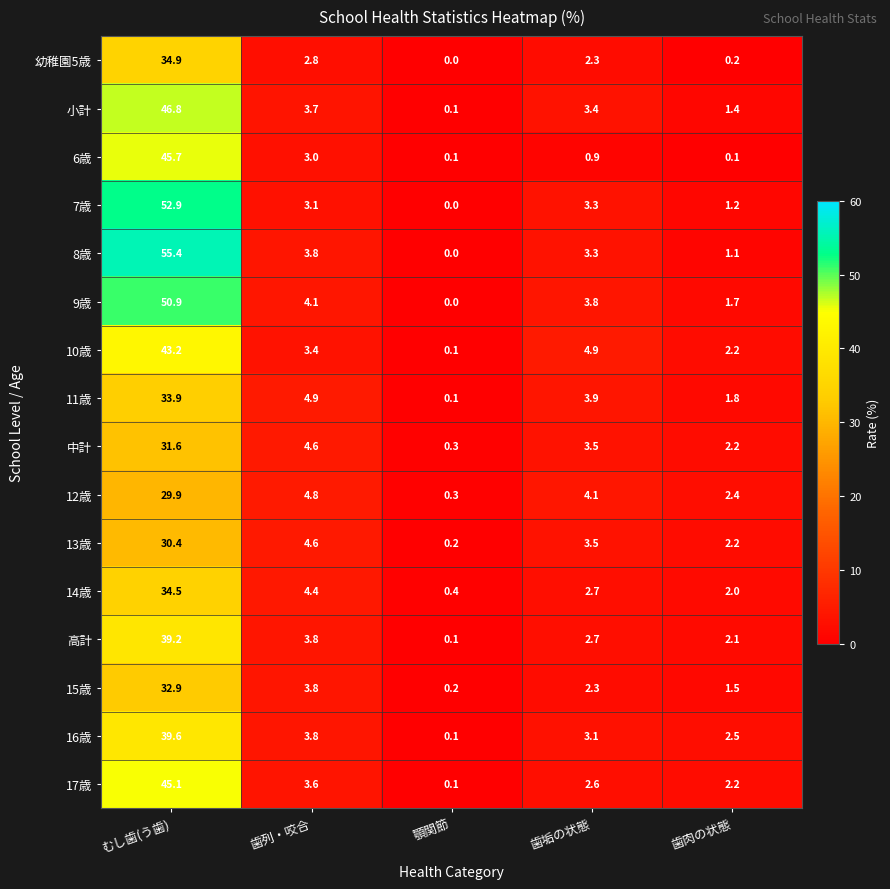

What value does the 幼稚園5歳 series have at 歯垢の状態?

2.3